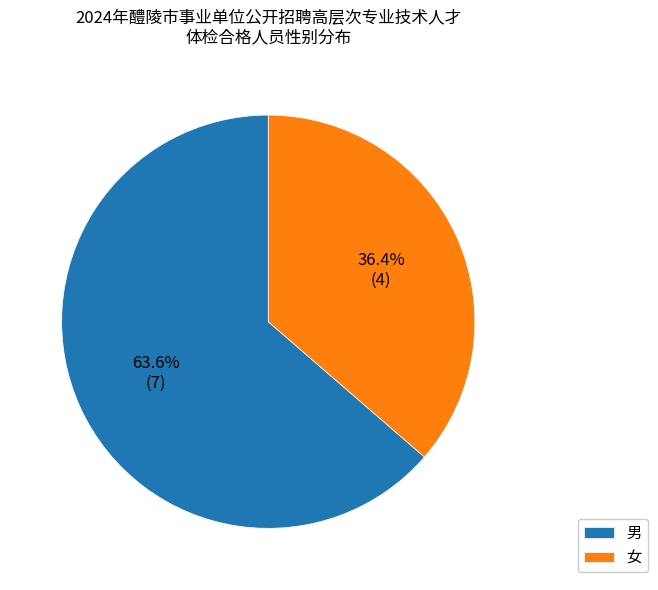

What is the ratio of the value at 女 to the value at 男?

0.6